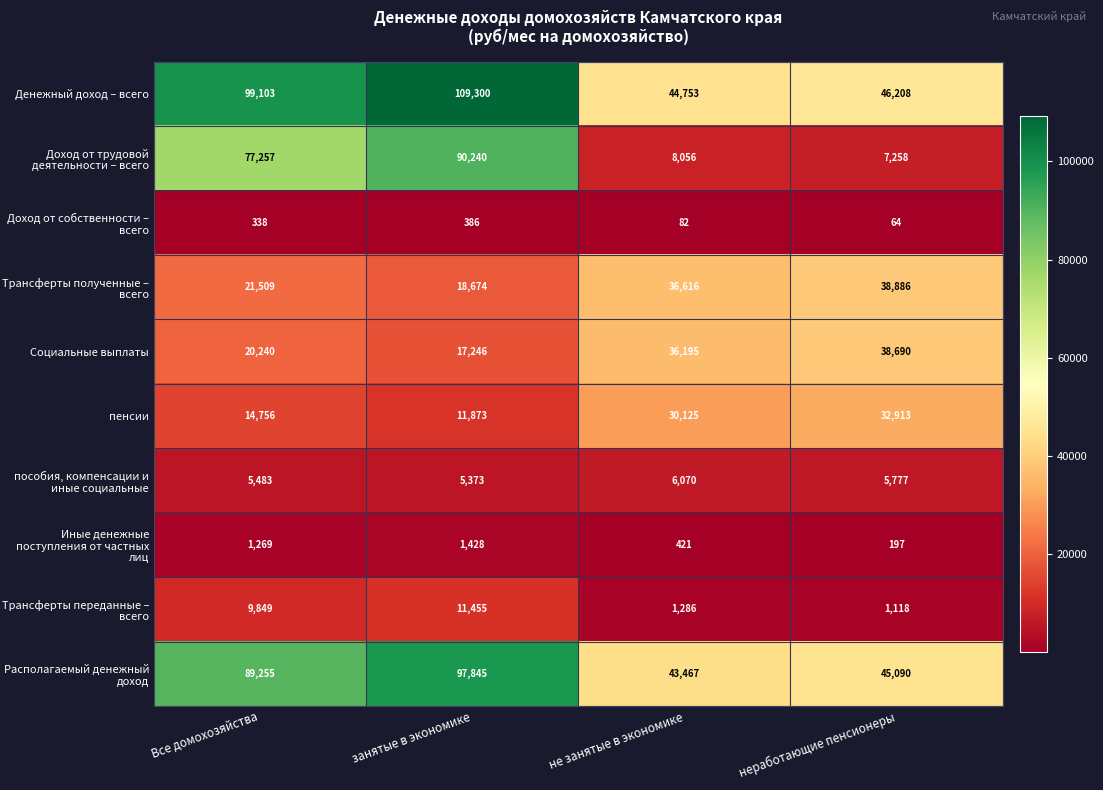

What is the difference between the maximum and minimum values in the пенсии series?

21040